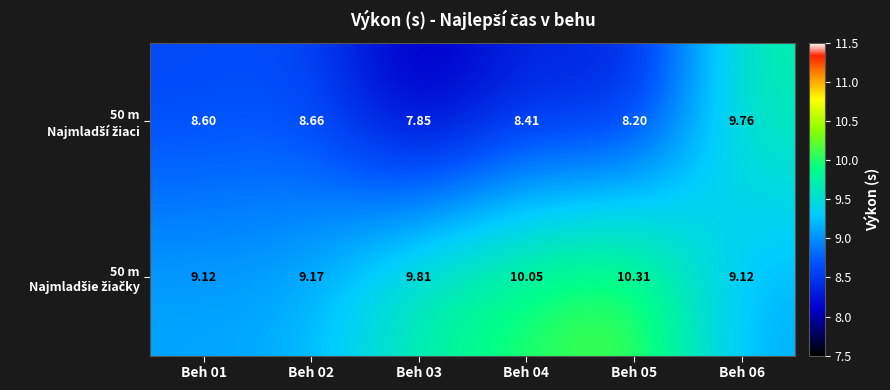

How many data points does each series have?

6